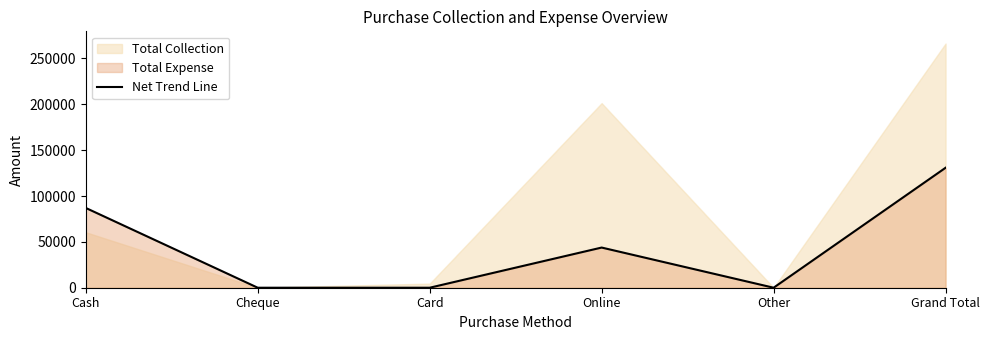

True or false: there are more than 2 points higher than both neighbors.

False